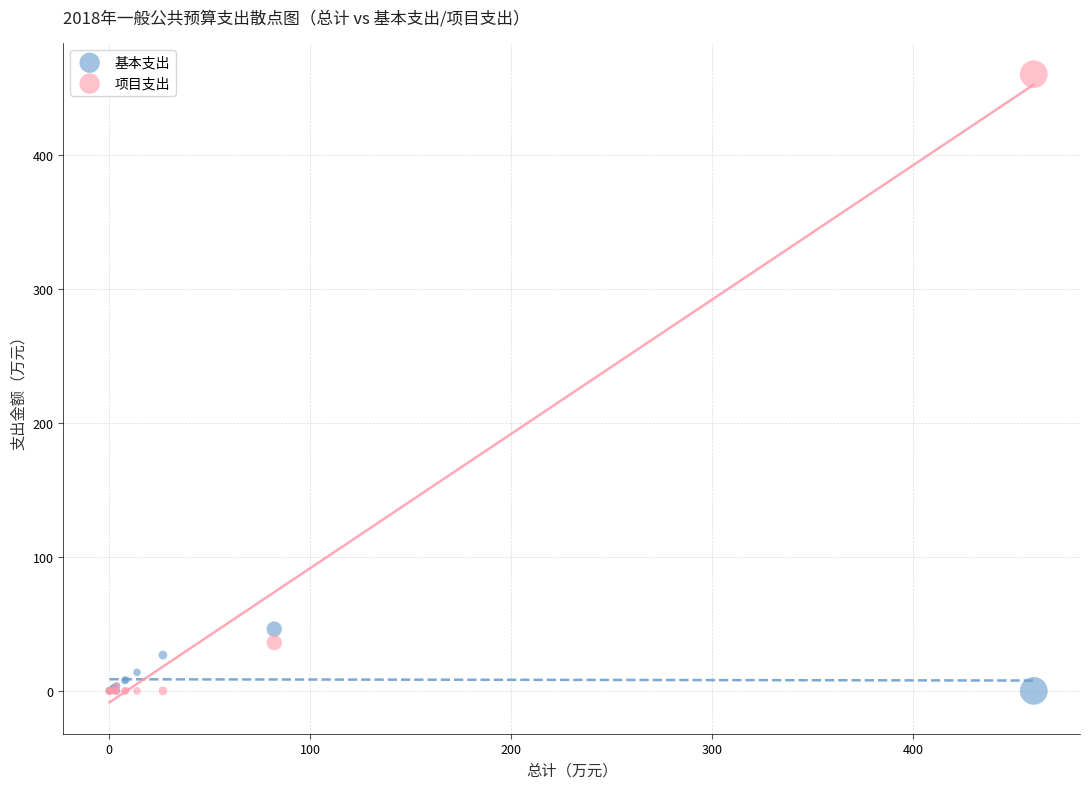

Across all series, what Y value is closest to 230?

46.1